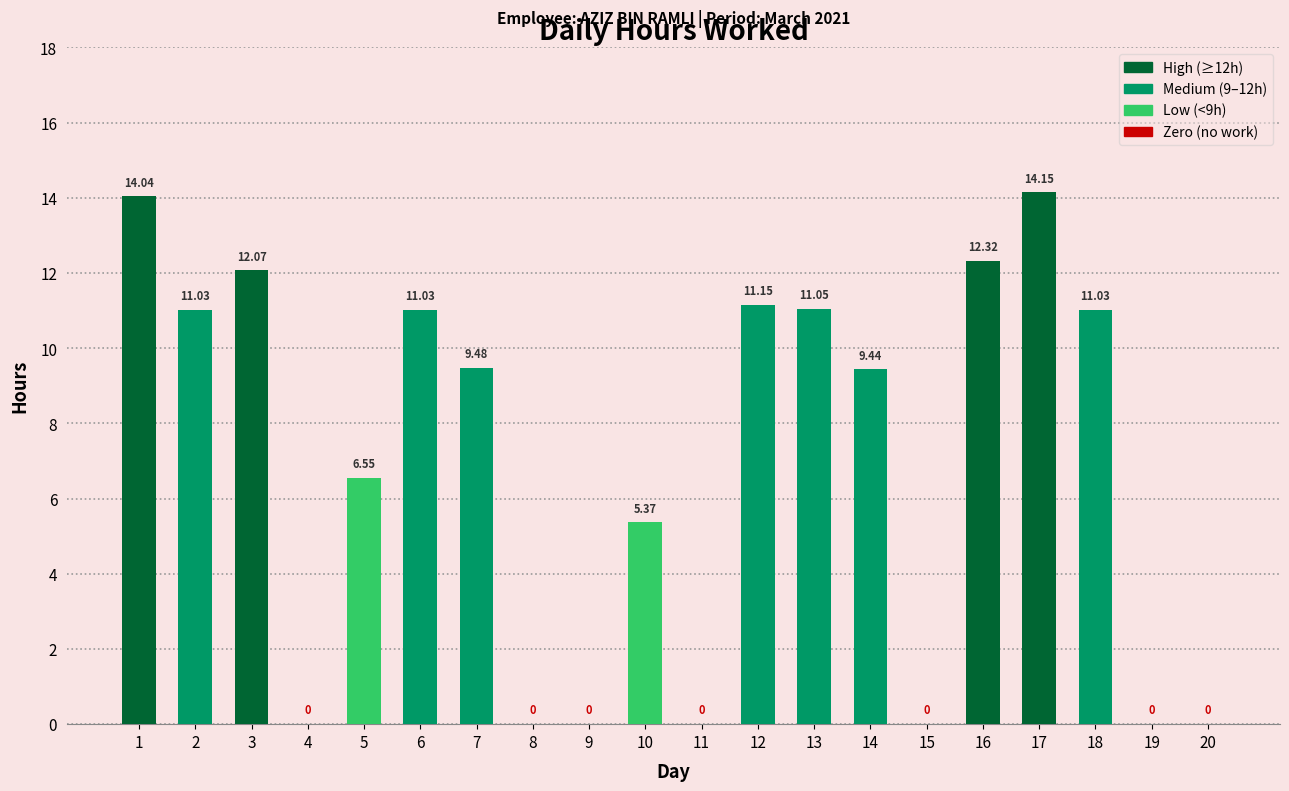

What is the maximum value shown in the chart?

14.2